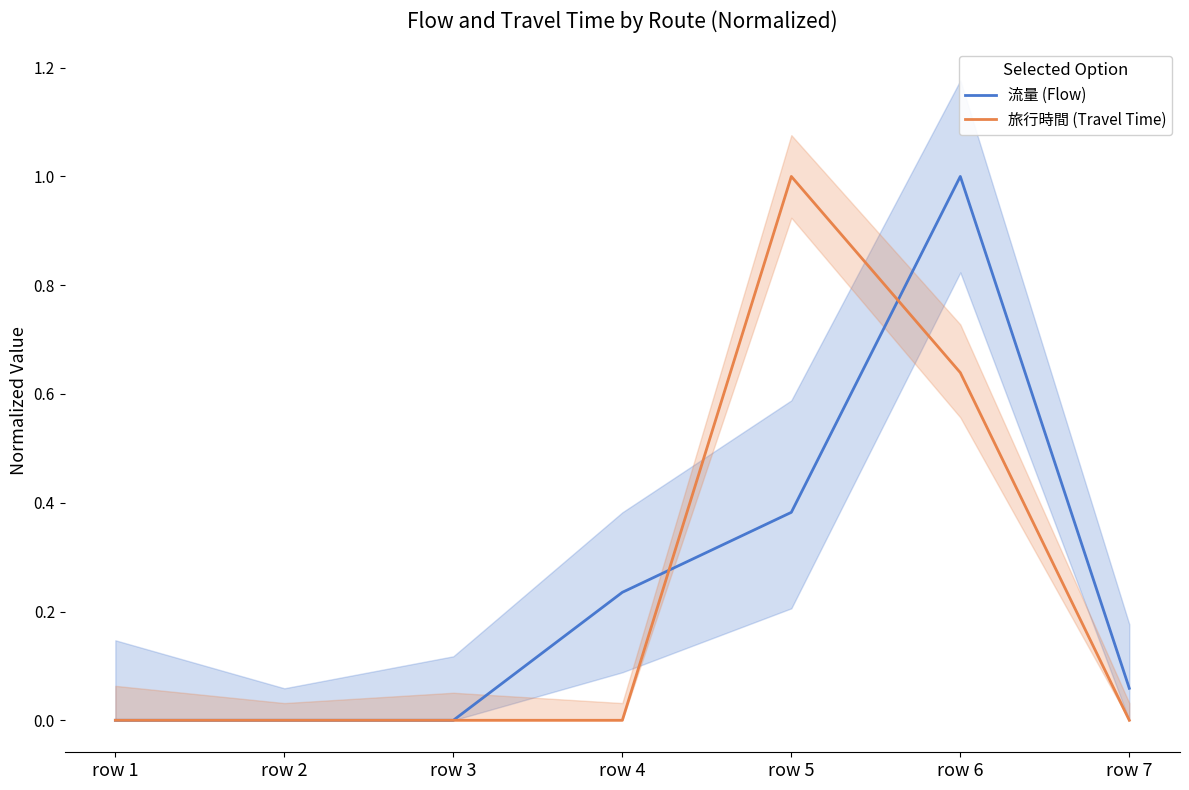

What is the value of the 流量 (Flow) point at the 7th from the left?

0.1